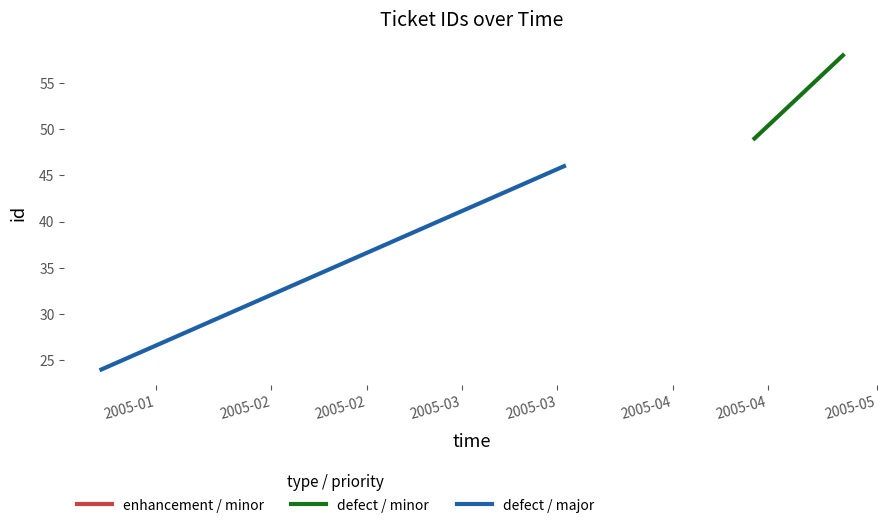

Count the defect / minor values in the range 49 to 58.

2